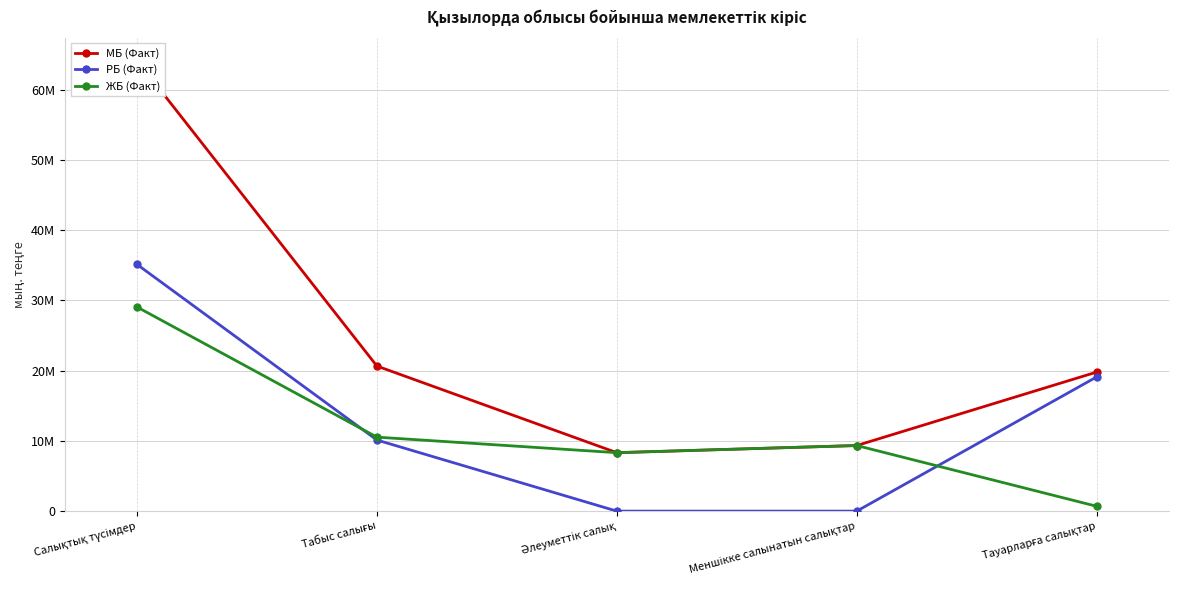

True or false: РБ (Факт) and МБ (Факт) cross at least once.

False